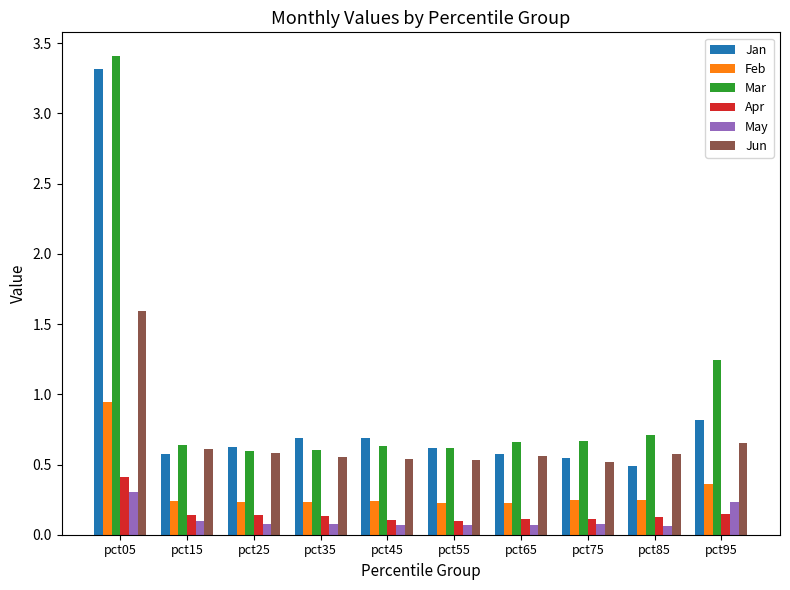

At which category is the sum across all series the highest?

pct05